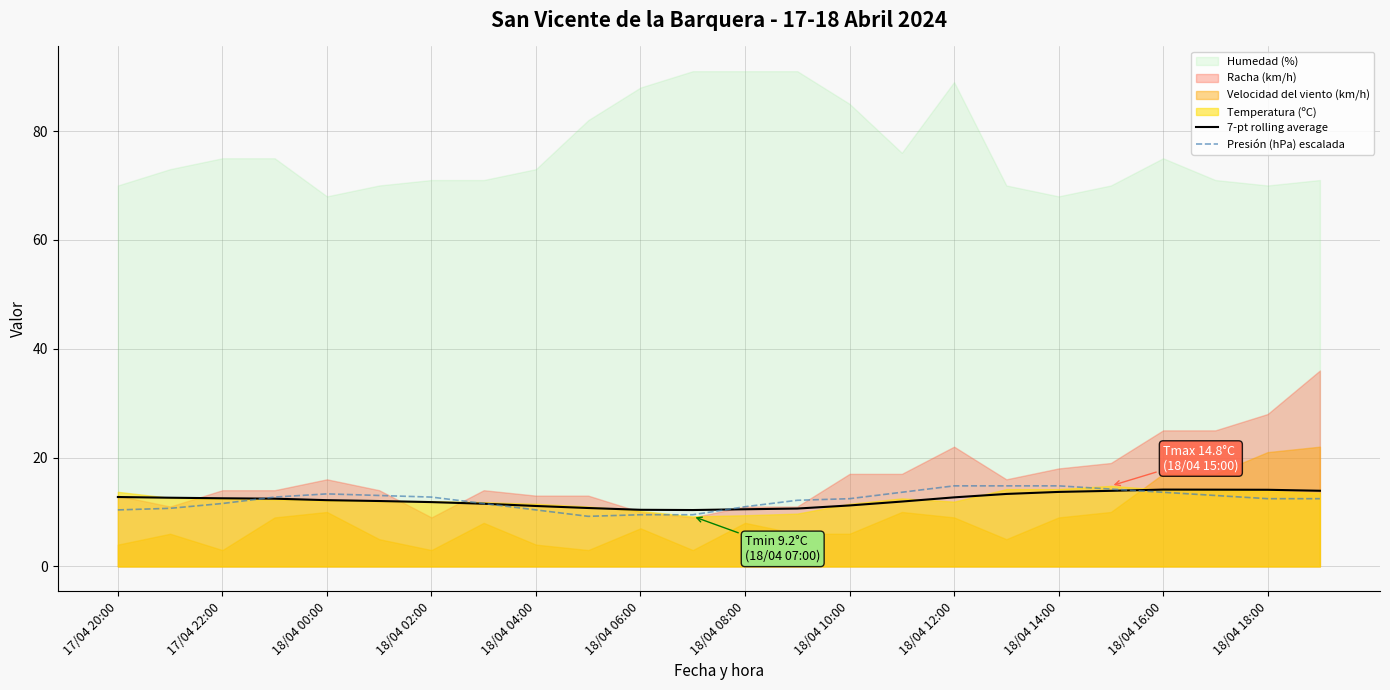

What is the highest value of the Presión (hPa) escalada series?

14.8